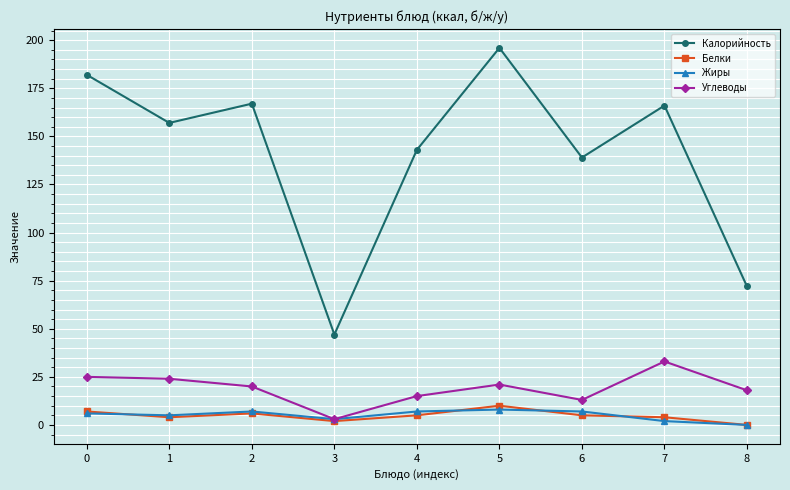

Is this an area chart (filled region under the line)?

No